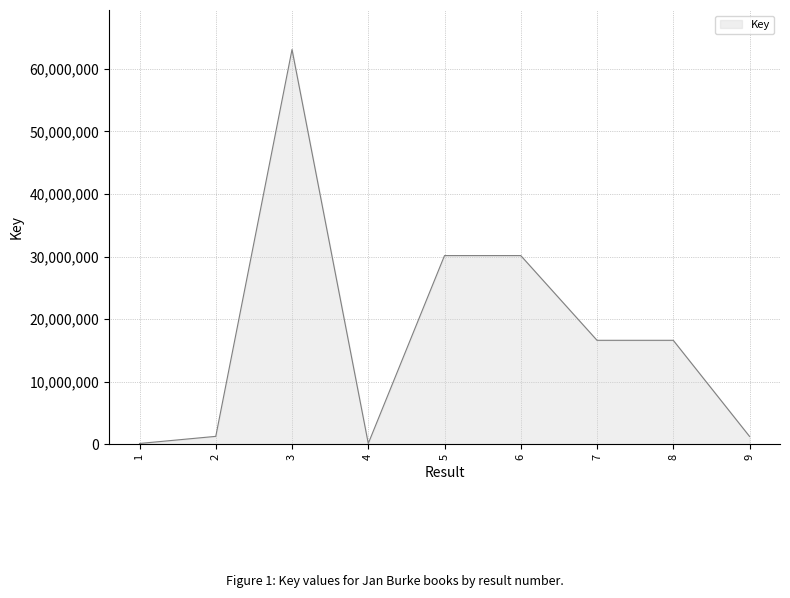

What is the greatest value displayed?

63094990